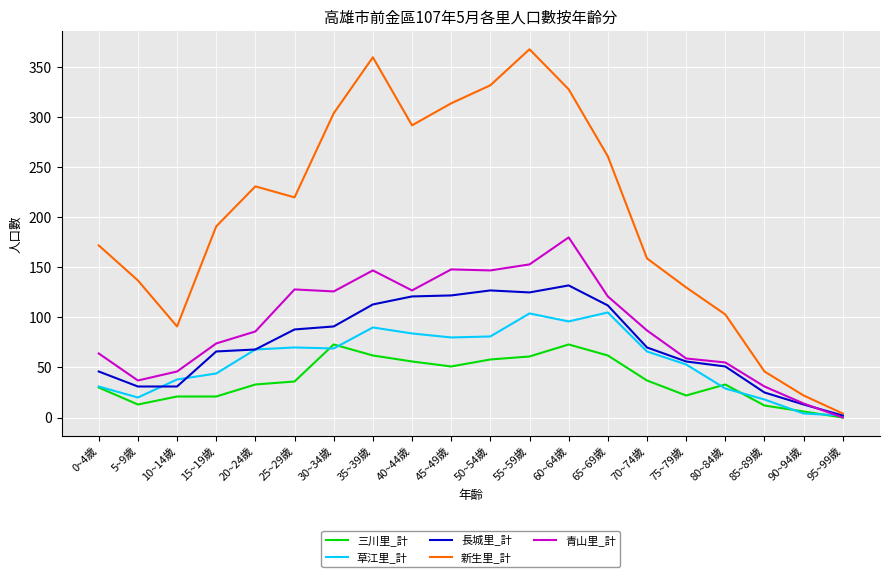

List the series in order of their peak value, highest first.

新生里_計, 青山里_計, 長城里_計, 草江里_計, 三川里_計